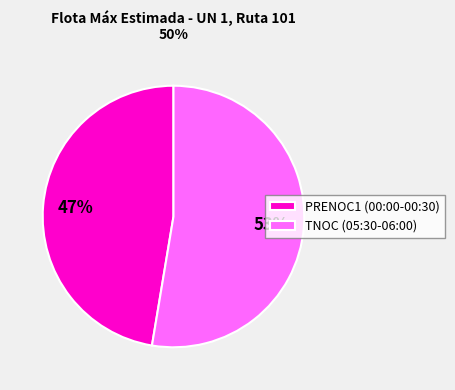

Between PRENOC1 (00:00-00:30) and TNOC (05:30-06:00), which is larger?

TNOC (05:30-06:00)